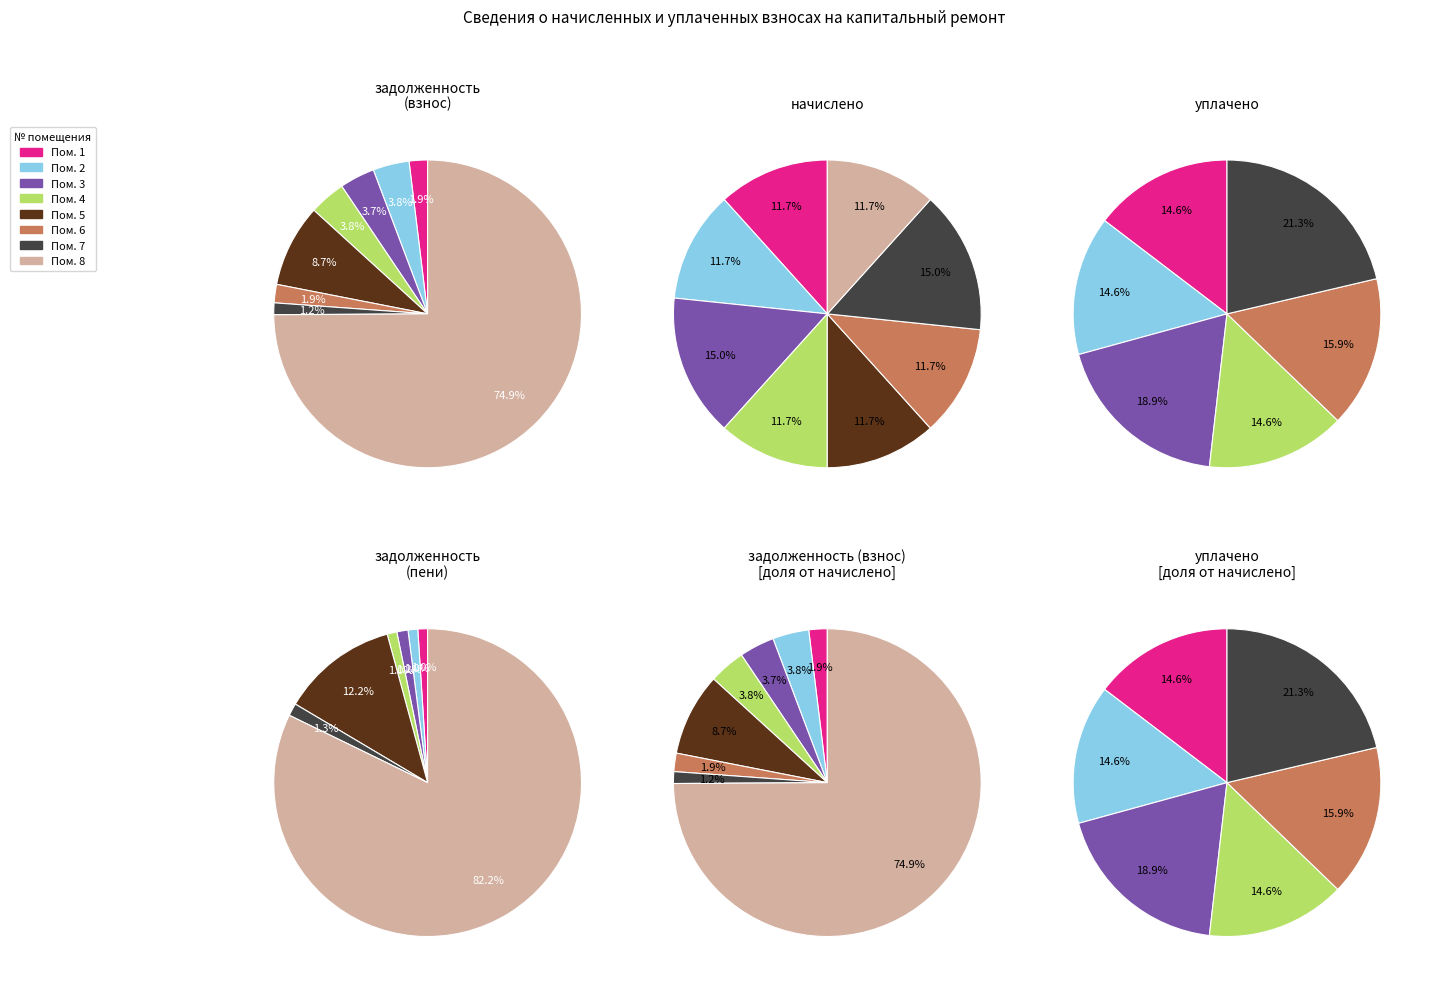

How many slices are in this pie chart?

8